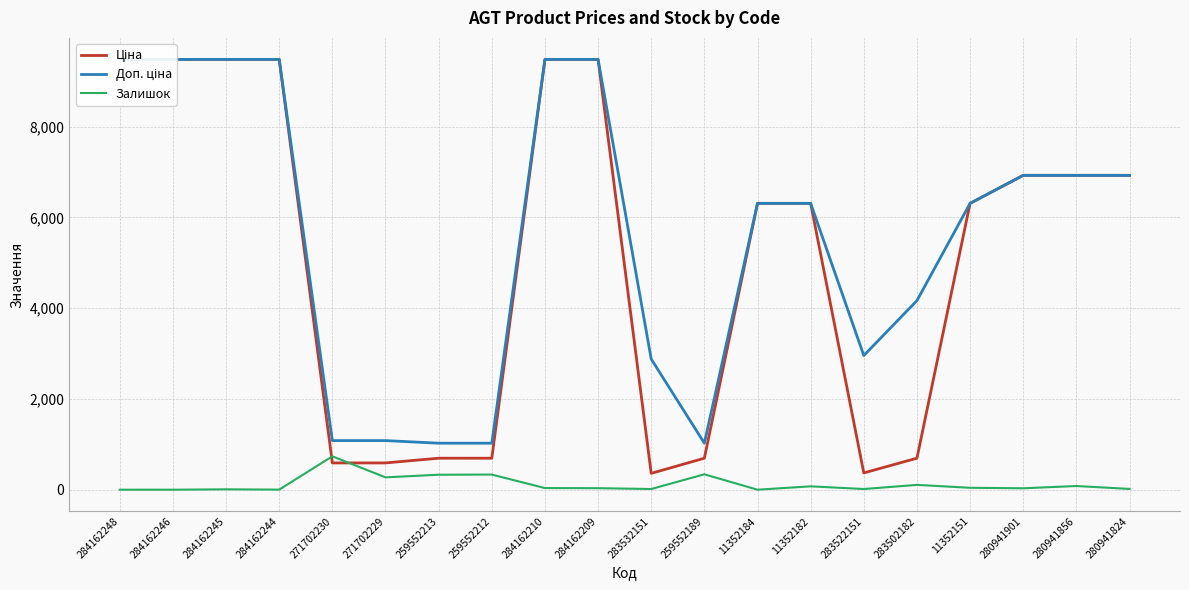

What is the label of the 16th point from the right?

271702230